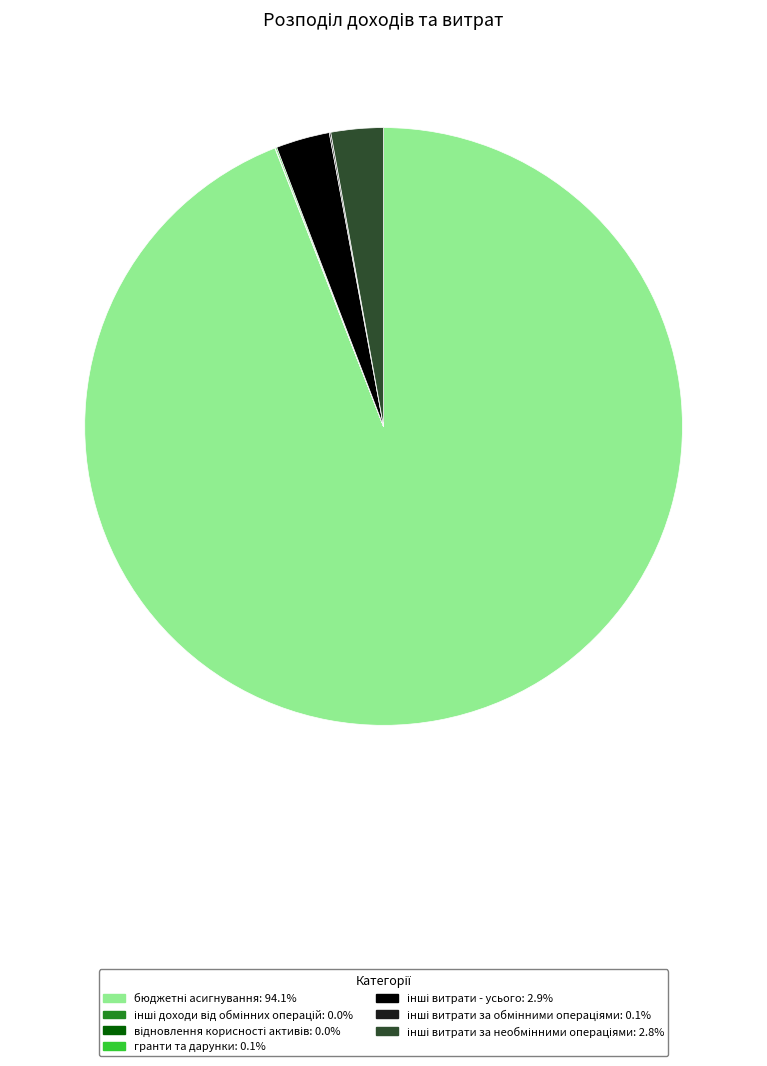

Is there a majority slice in this chart?

Yes